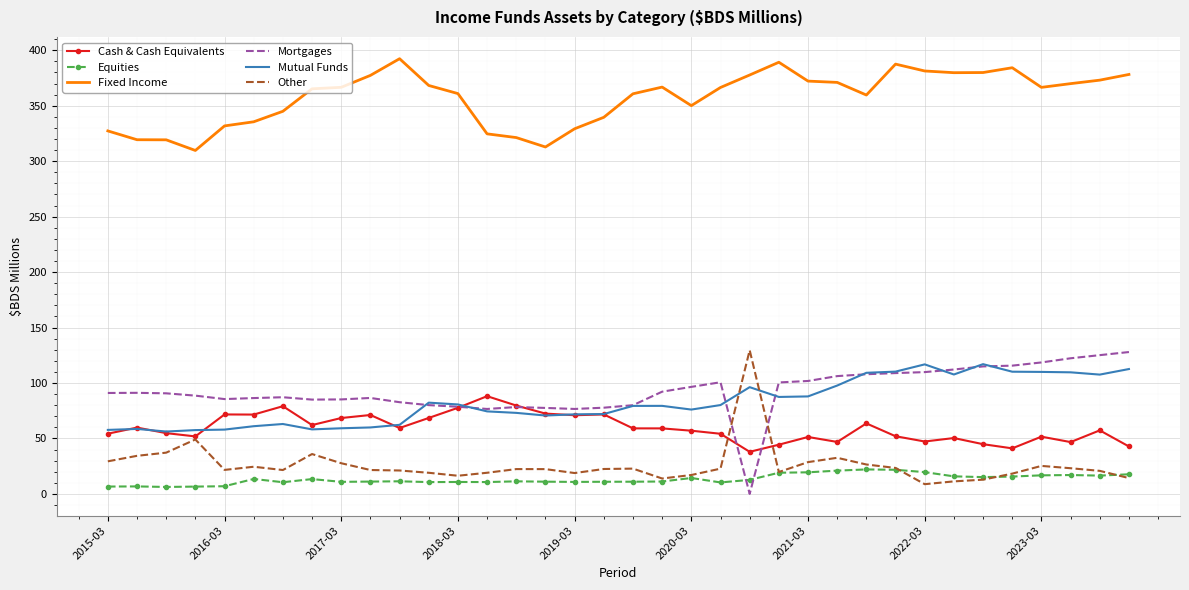

Which series has the largest total across all categories?

Fixed Income